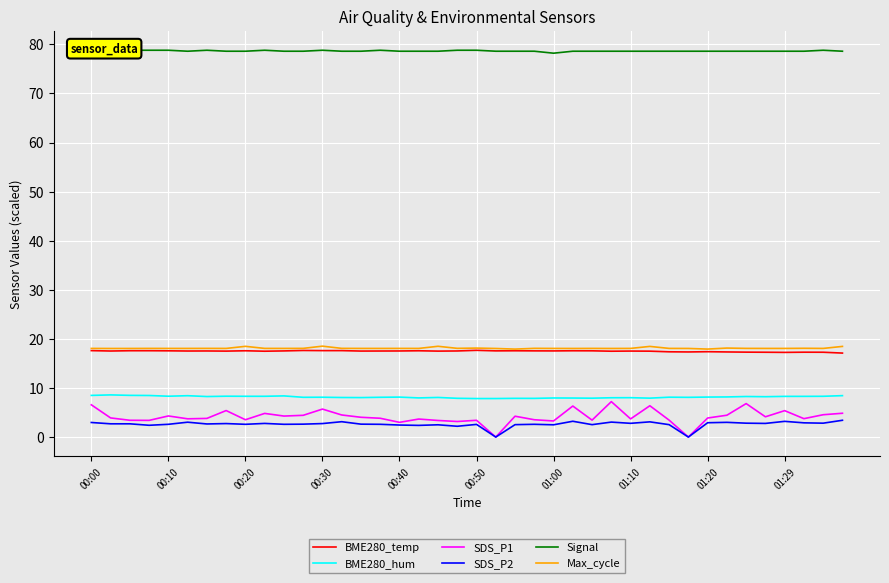

Which label corresponds to the largest value in the chart?

00:00